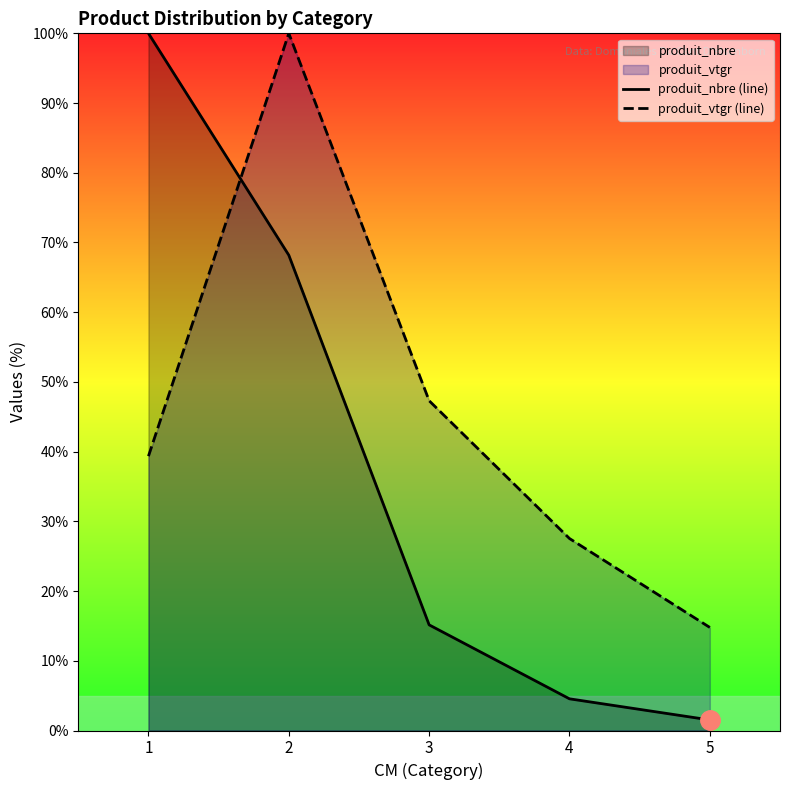

Between 2 and 3, which is larger?

2